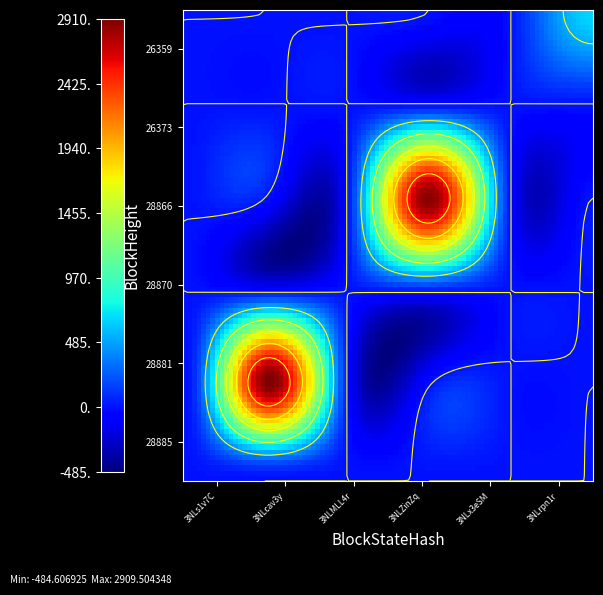

True or false: 28885 has a value of 0 at 26359.

True